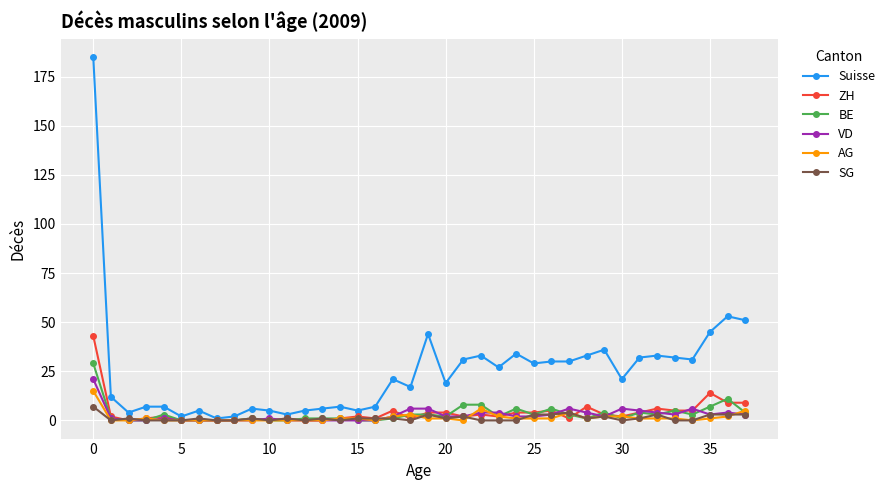

True or false: VD has more than 1 points higher than both neighbors.

True